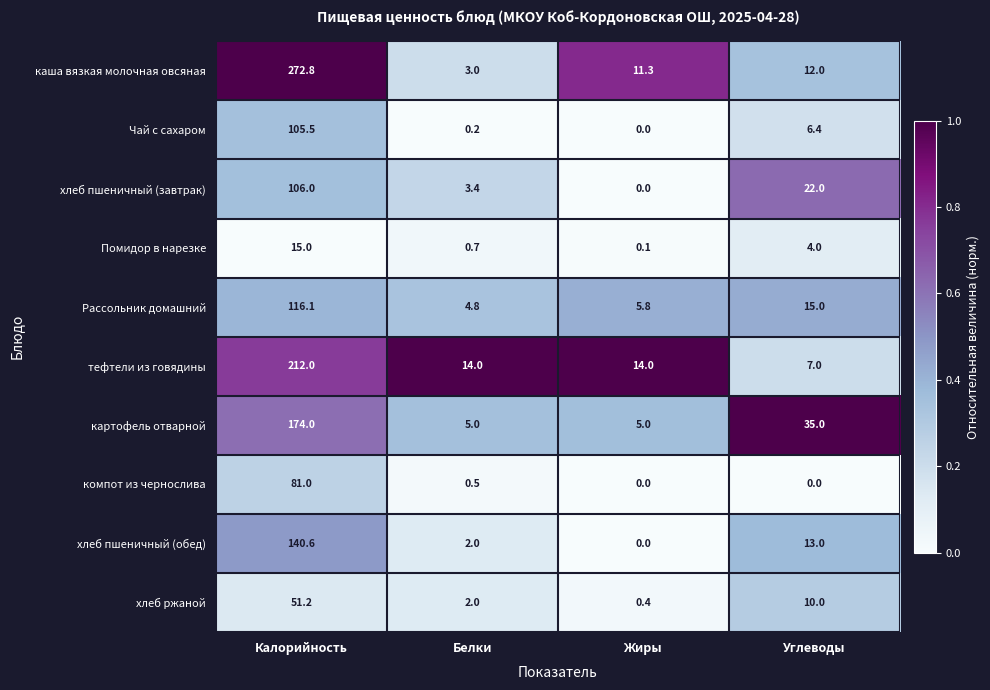

Which series has the largest total across all categories?

каша вязкая молочная овсяная